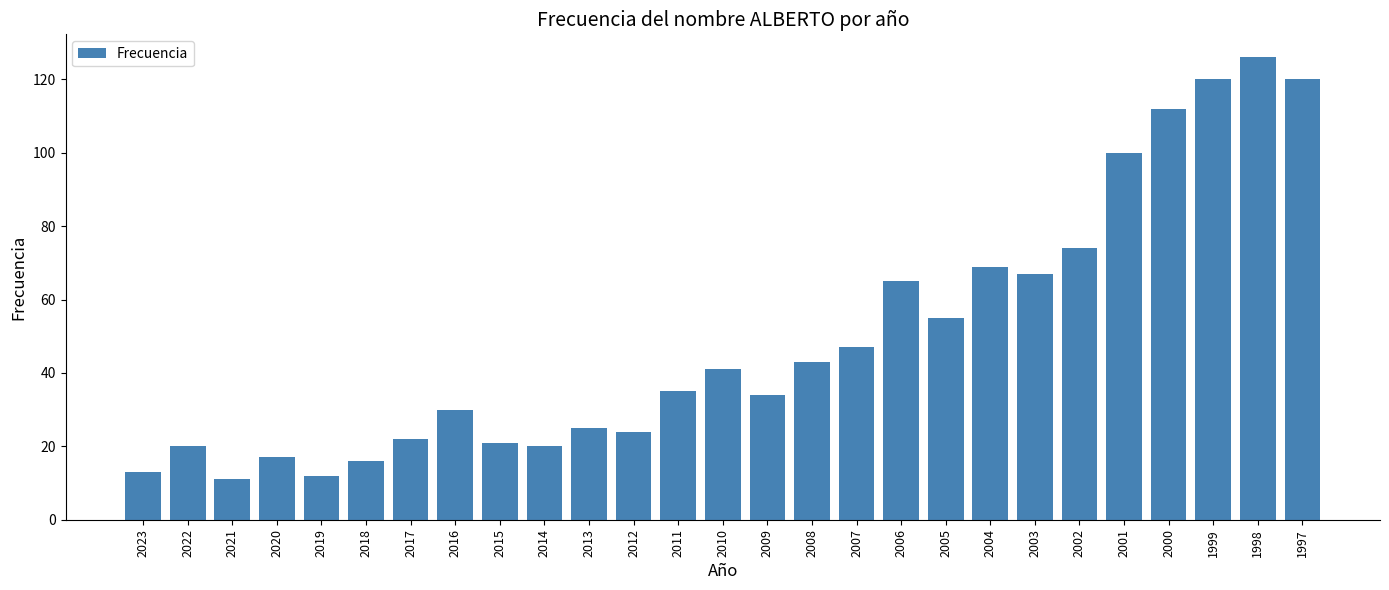

Is it true that the value at 2007 is 47?

True